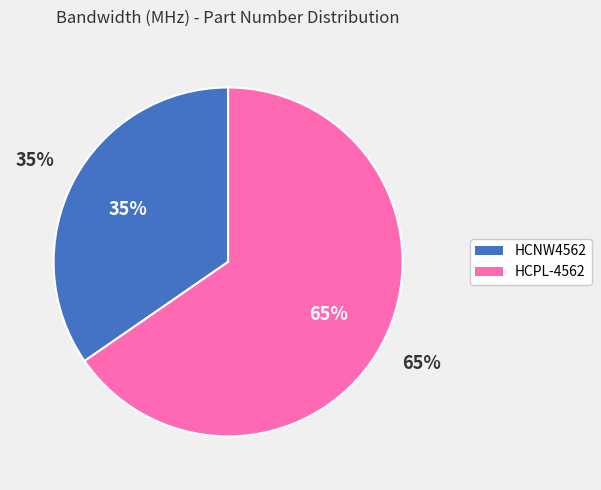

What percentage is NOT represented by HCPL-4562?

34.6%